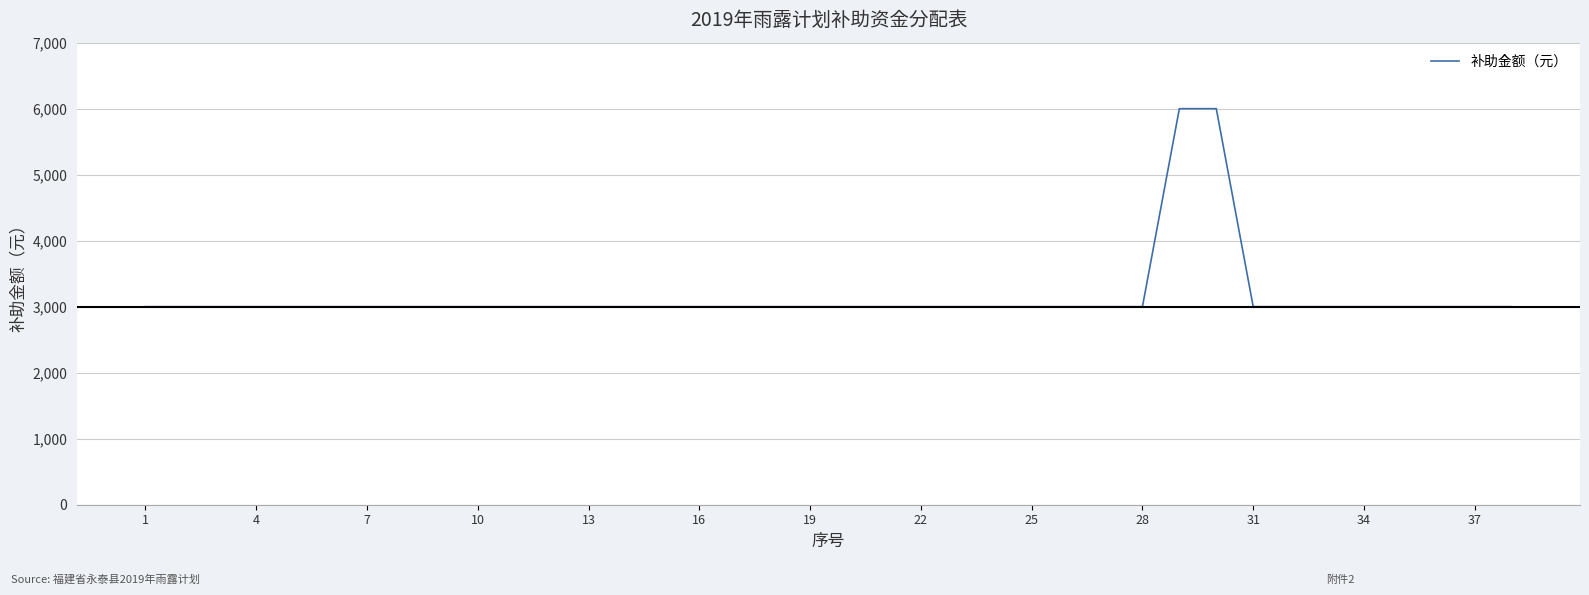

How many distinct data groups are displayed?

1